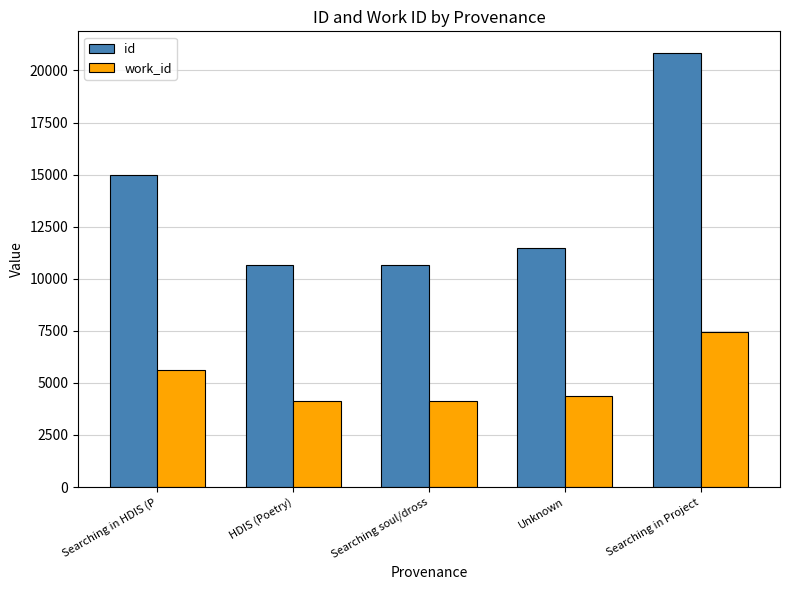

List the series in order of their overall mean, highest first.

id, work_id